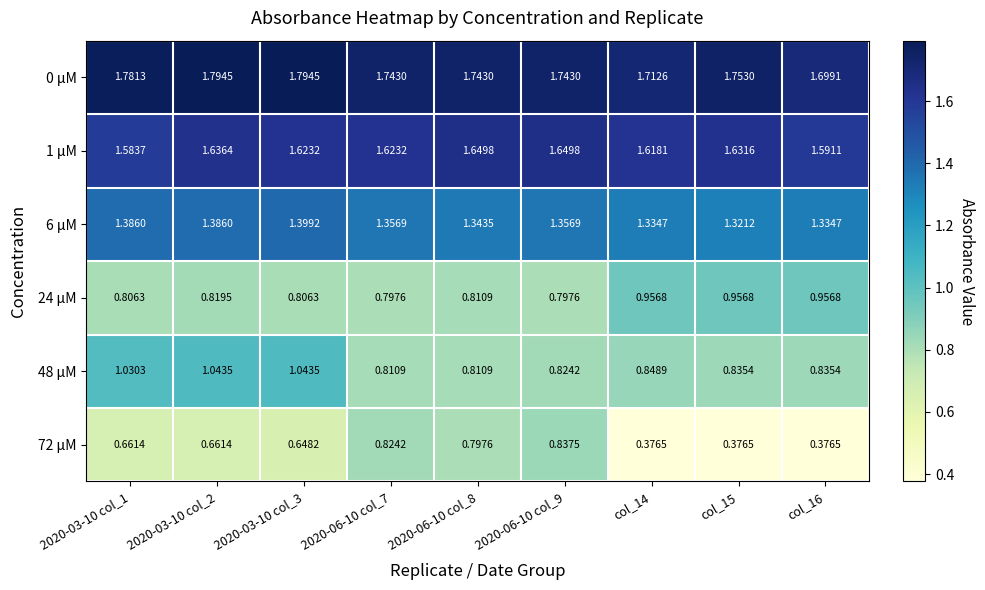

Is the value of 48 μM at 2020-03-10 col_2 greater than the value of 1 μM at col_14?

No